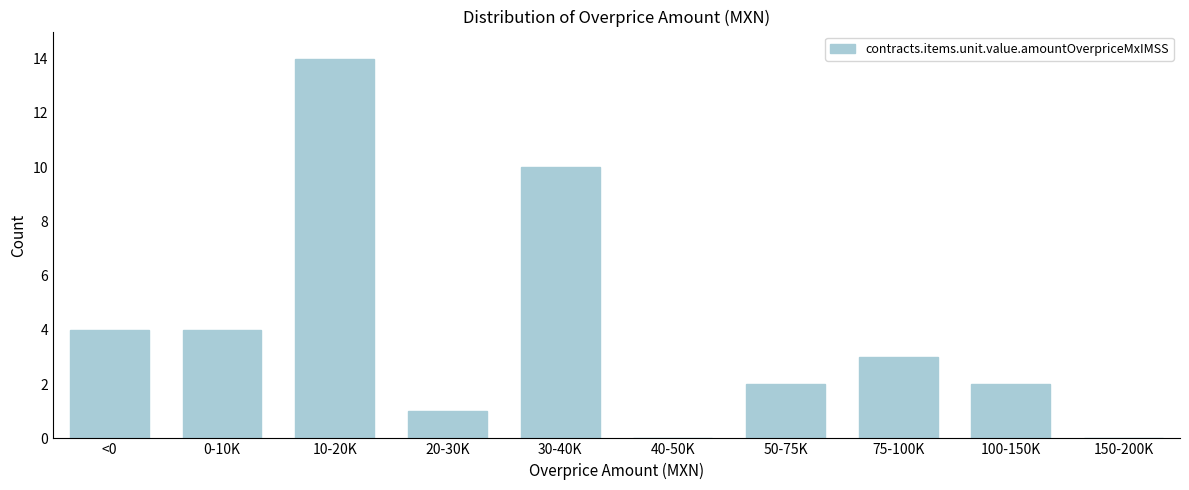

Reading right to left, transcribe all the data shown in this chart.

150-200K=0	100-150K=2	75-100K=3	50-75K=2	40-50K=0	30-40K=10	20-30K=1	10-20K=14	0-10K=4	<0=4